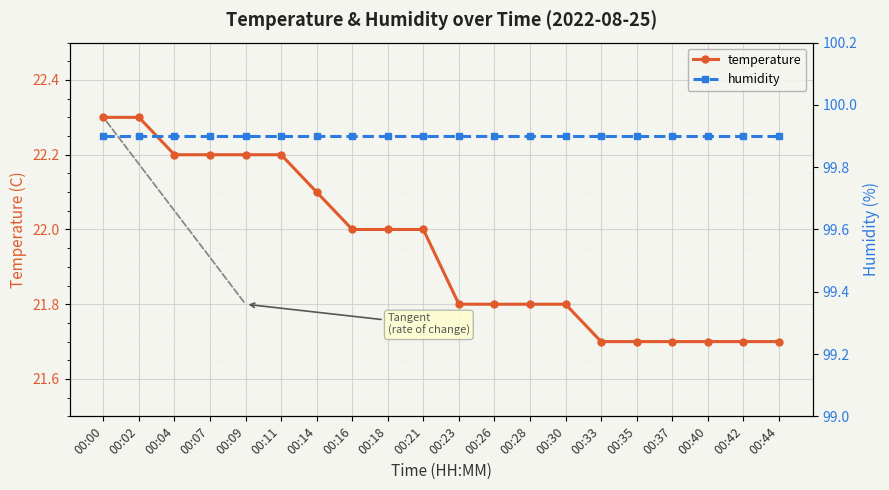

Count the number of categories in the chart.

20